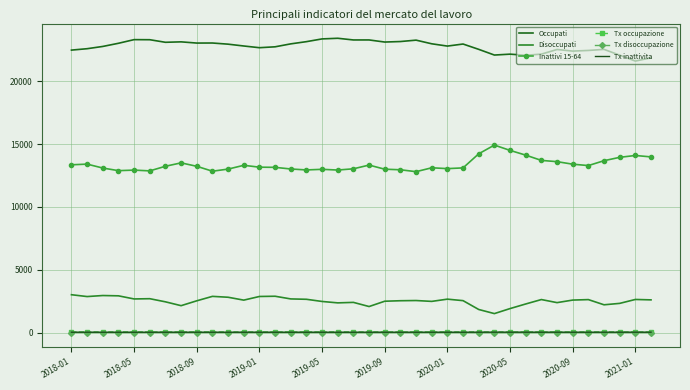

True or false: Tx inattivita and Tx disoccupazione cross at least once.

False